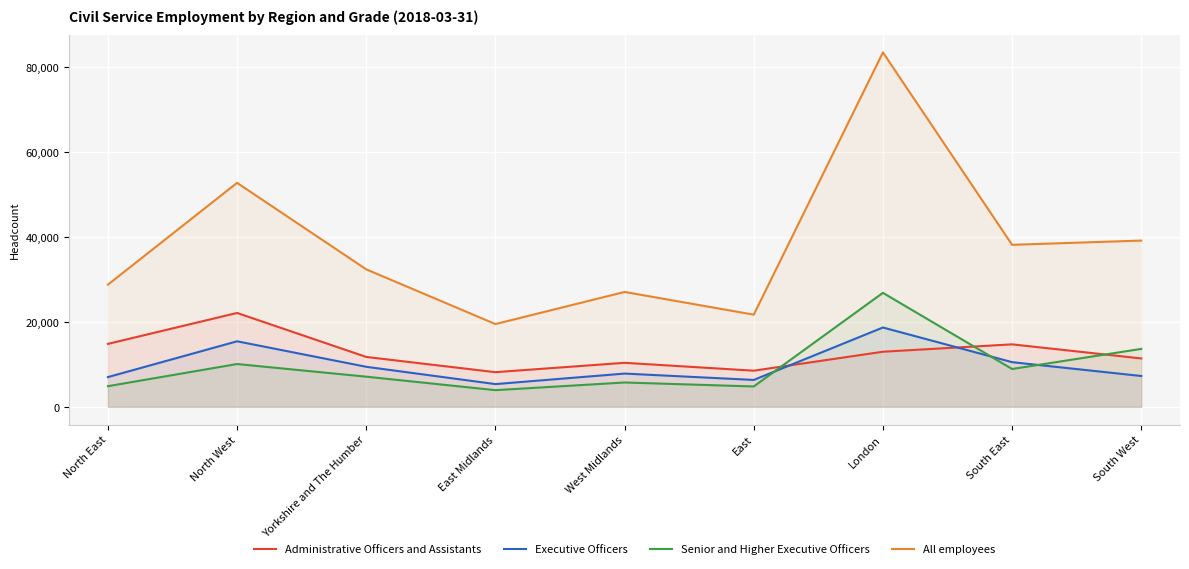

Which category has the highest value across all series?

London